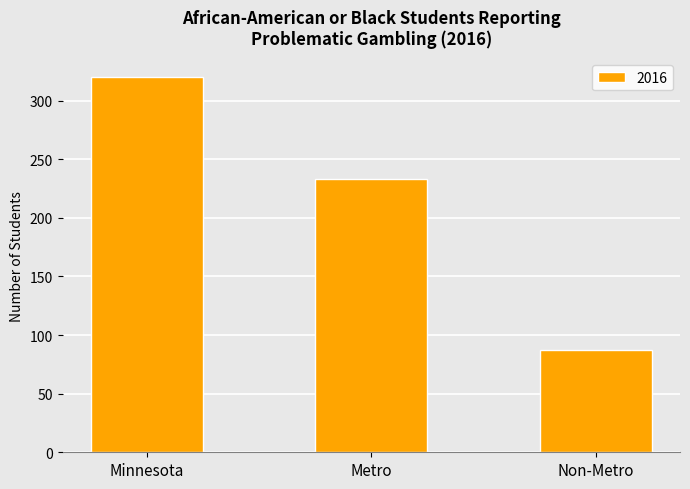

At which label does the data first exceed 233?

Minnesota